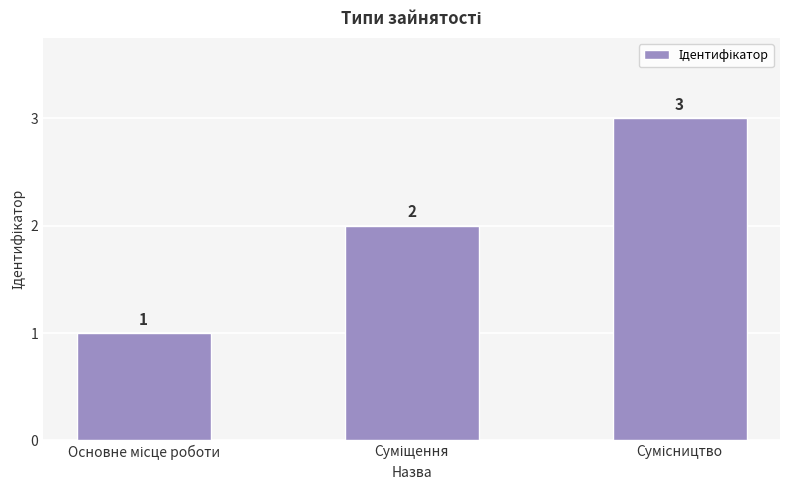

Count the values in the range 1 to 3.

3